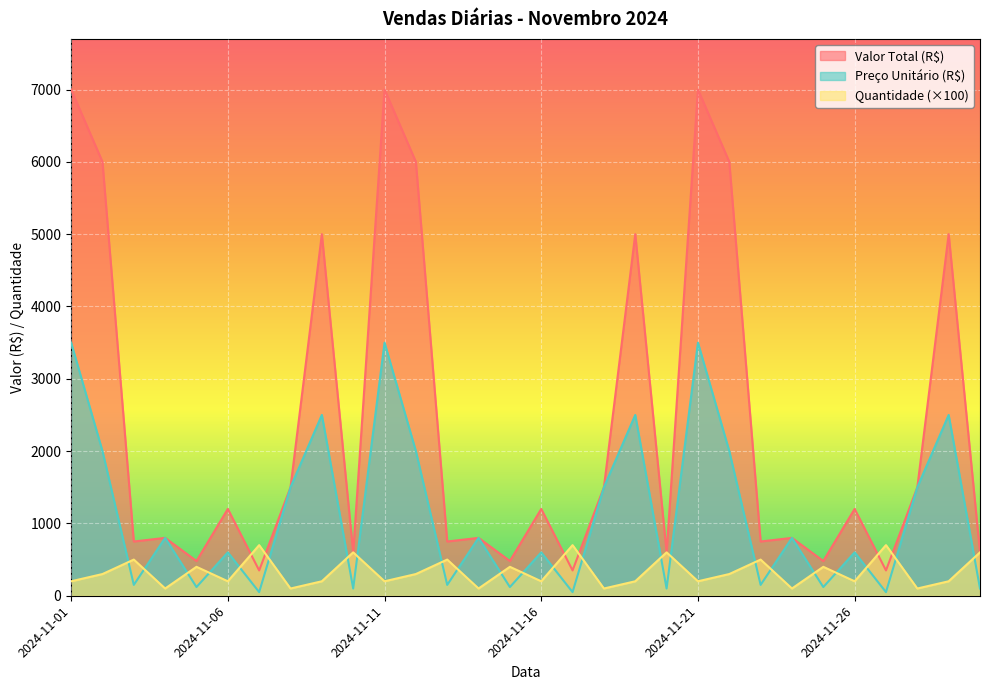

The value of Quantidade at 2024-11-18 is 100. True or false?

True